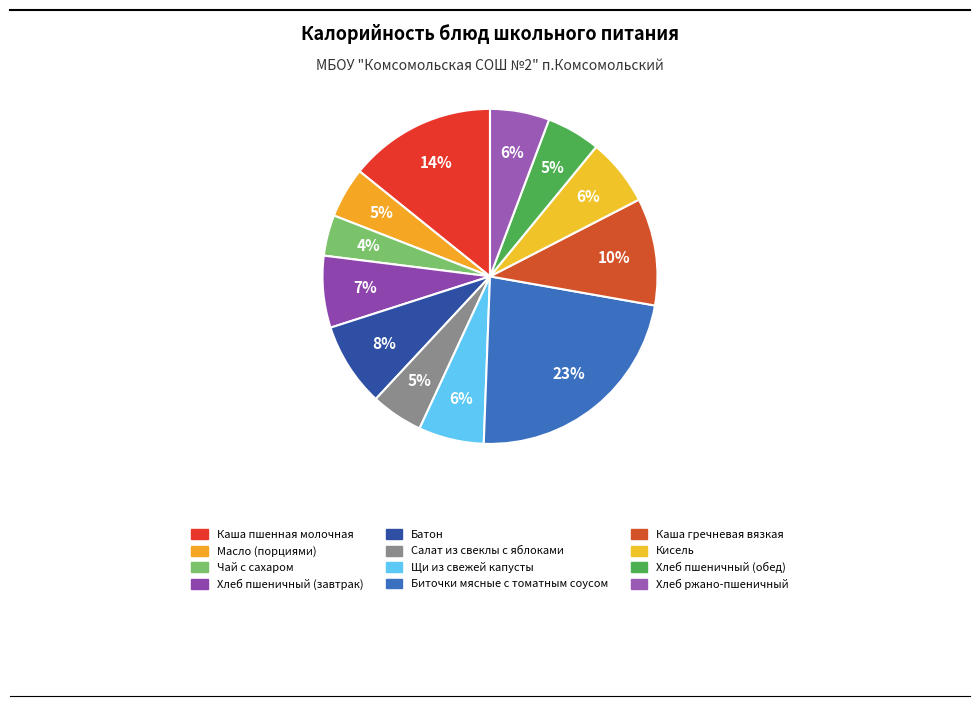

How many slices are in this pie chart?

12